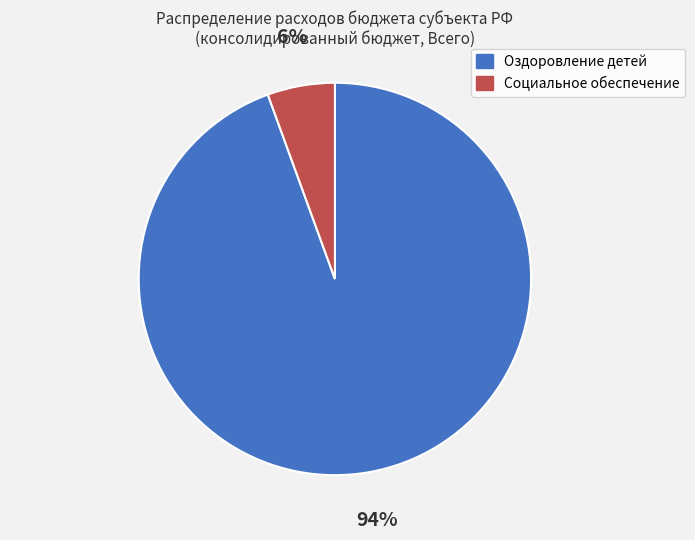

How many segments does this pie chart have?

2